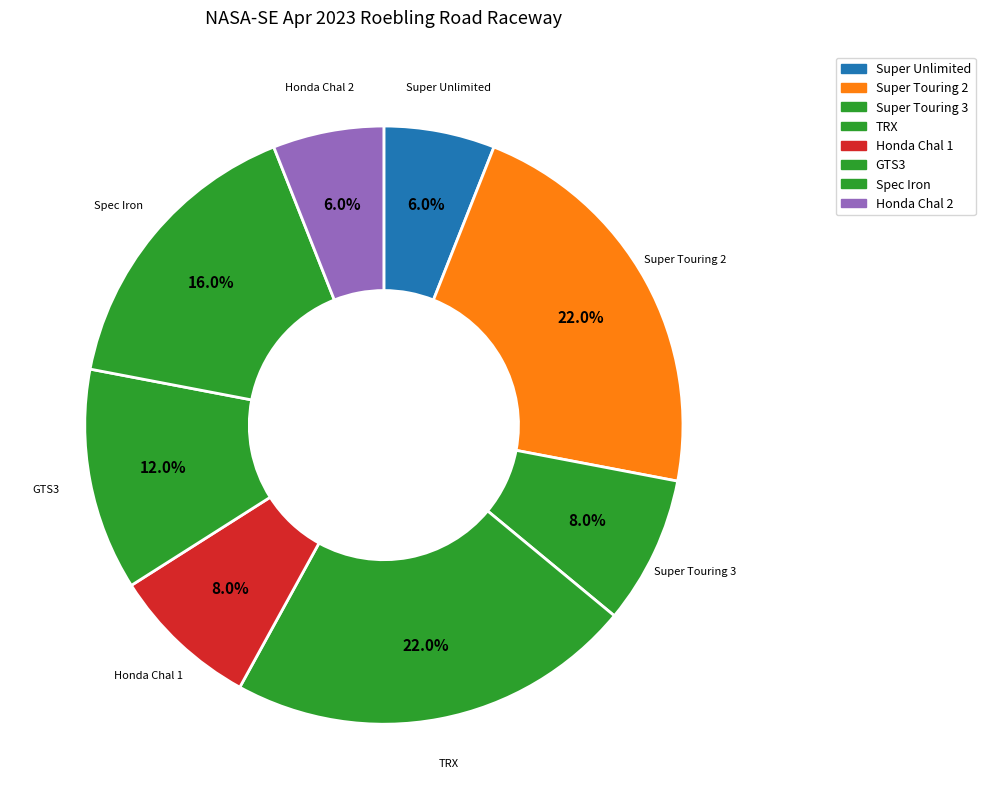

Rank the categories by value from highest to lowest.

Super Touring 2, TRX, Spec Iron, GTS3, Super Touring 3, Honda Chal 1, Super Unlimited, Honda Chal 2